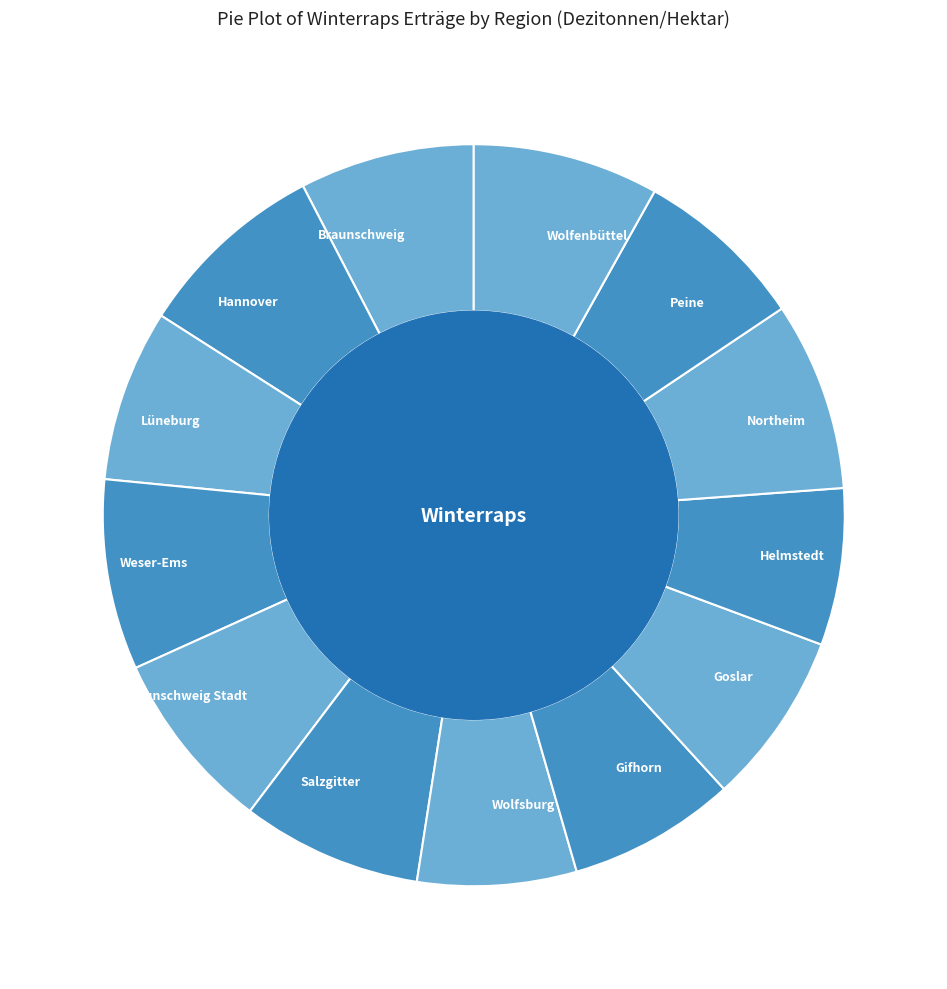

How many segments does this pie chart have?

13